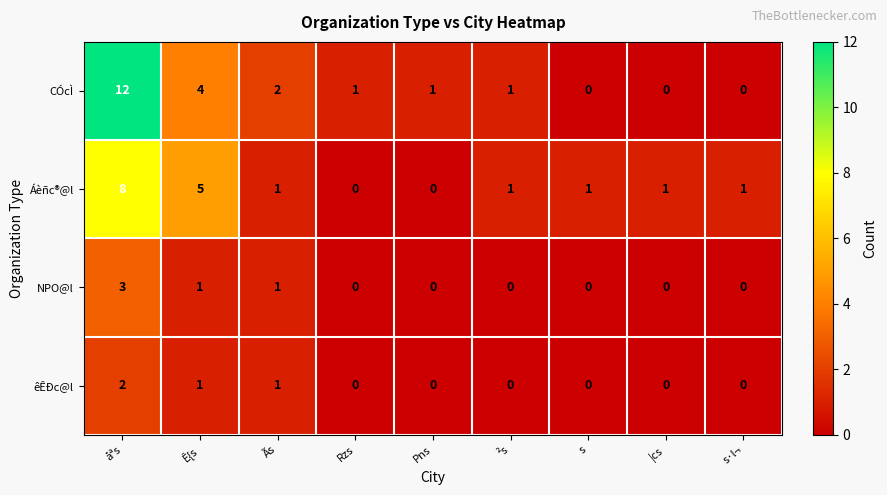

Which series has the largest total across all categories?

CÓcÌ